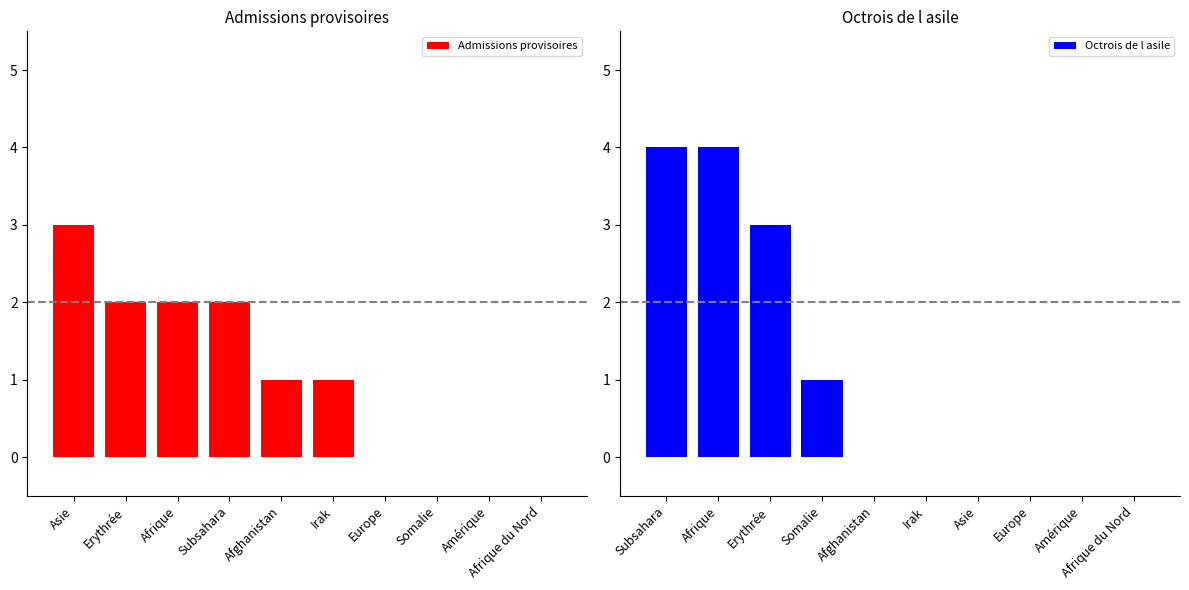

The Octrois de l asile series shows -1 at Europe. True or false?

False